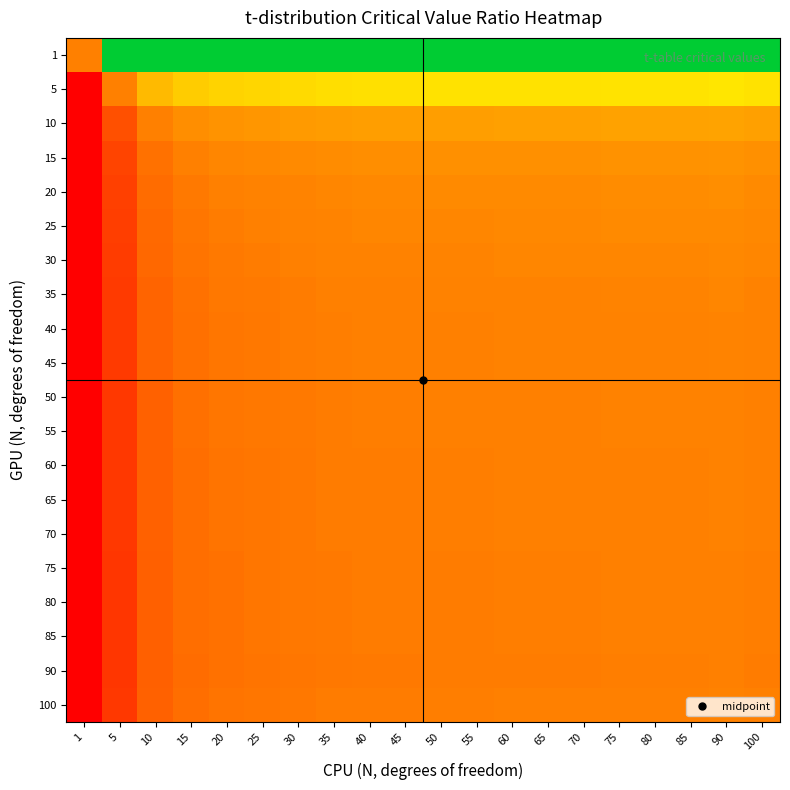

At which category does the chart reach its minimum across all series?

1